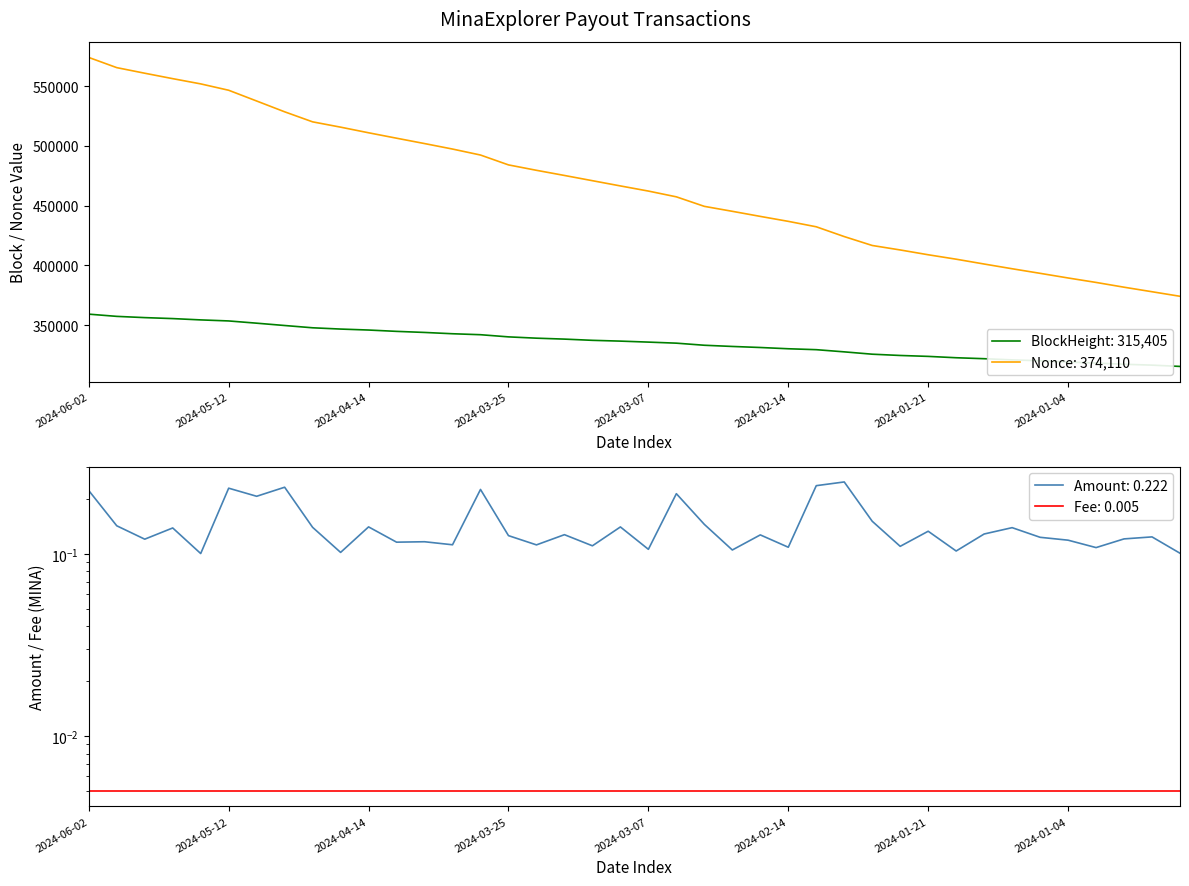

At which label is Amount closest to 0?

2024-05-15